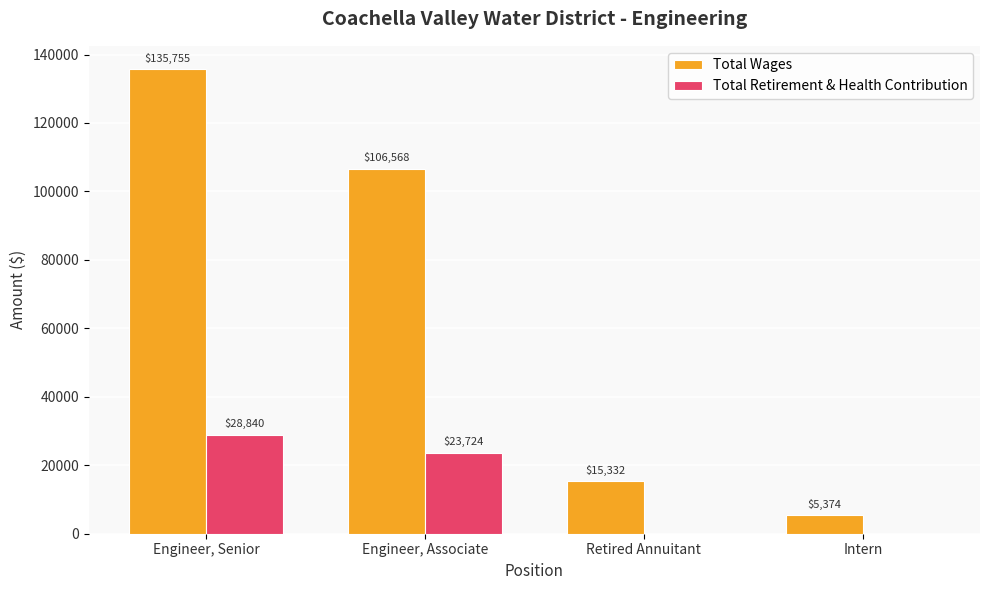

Which series changed the most between Engineer, Senior and Intern?

Total Wages